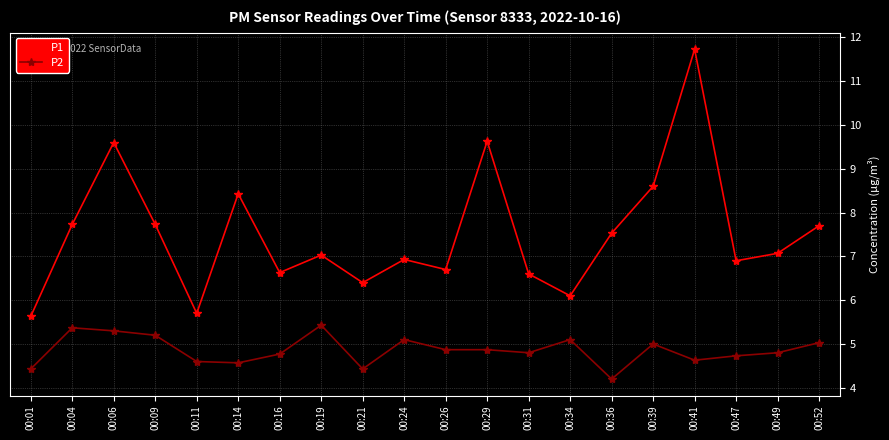

Reading right to left, extract all data points from this chart.

P1: 7.7	7.1	6.9	11.7	8.6	7.5	6.1	6.6	9.6	6.7	6.9	6.4	7.0	6.6	8.4	5.7	7.7	9.6	7.7	5.6
P2: 5.0	4.8	4.7	4.6	5.0	4.2	5.1	4.8	4.9	4.9	5.1	4.4	5.4	4.8	4.6	4.6	5.2	5.3	5.4	4.4